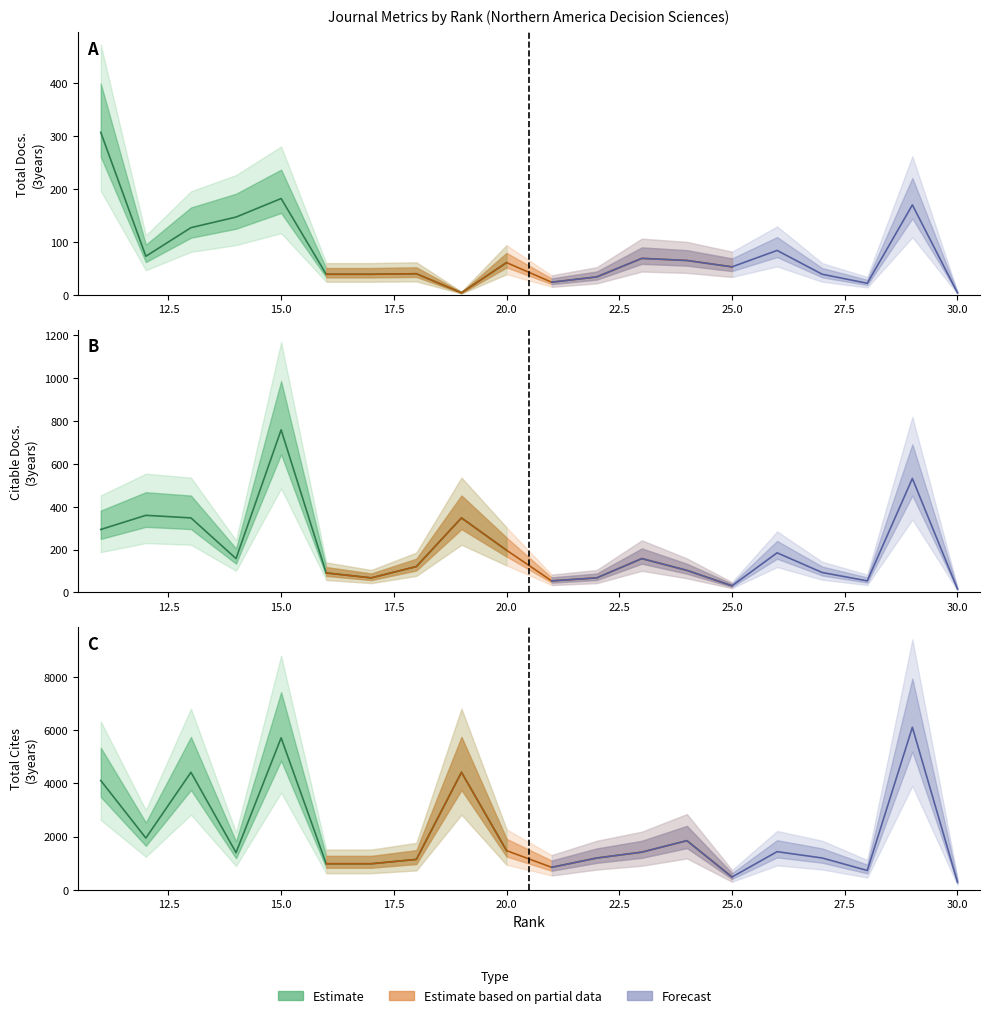

Where is the first local maximum for Citable Docs. (3years)?

12